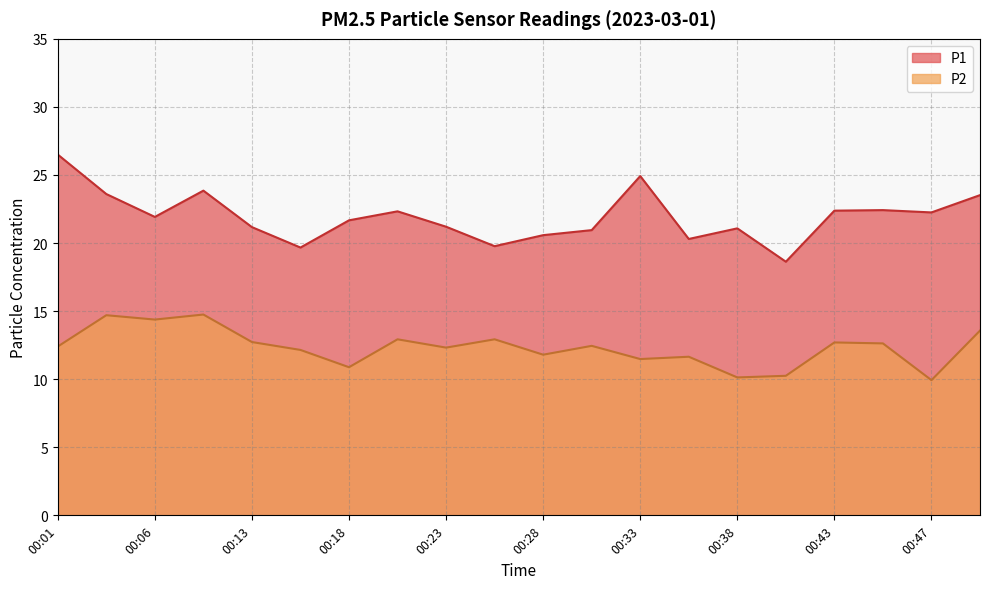

Count the number of data series in this chart.

2